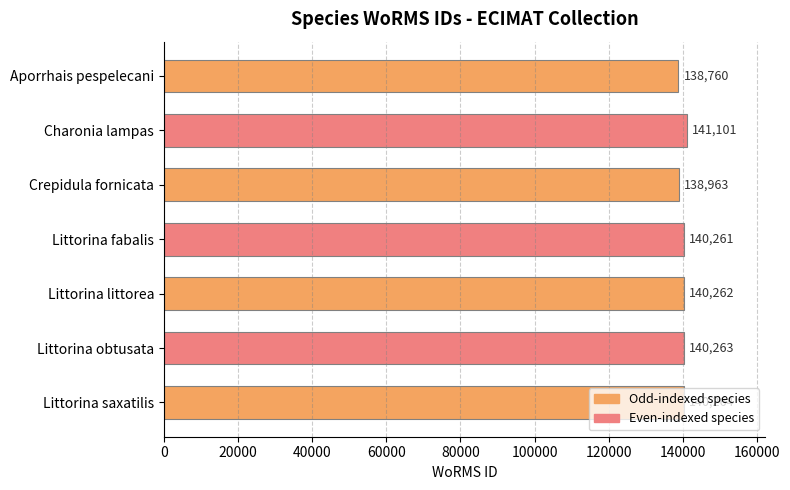

Which has a higher value, Crepidula fornicata or Littorina littorea?

Littorina littorea